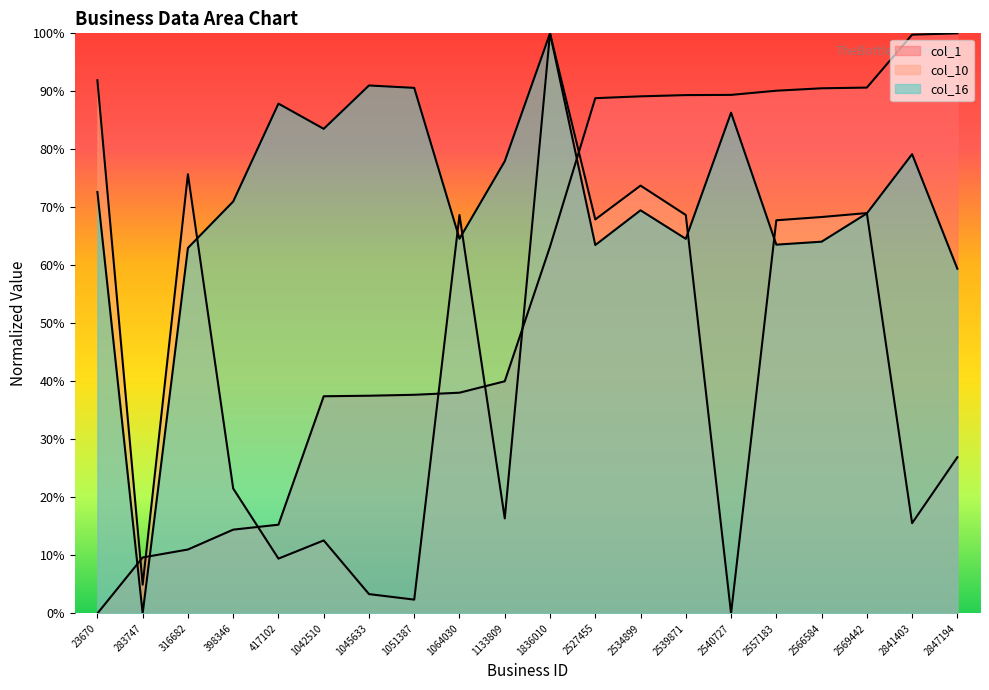

What is the difference between the col_1 values at 2540727 and 1042510?

0.5